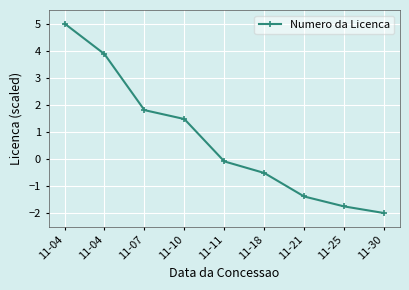

Rank the categories by value from highest to lowest.

11-04, 11-04, 11-07, 11-10, 11-11, 11-18, 11-21, 11-25, 11-30